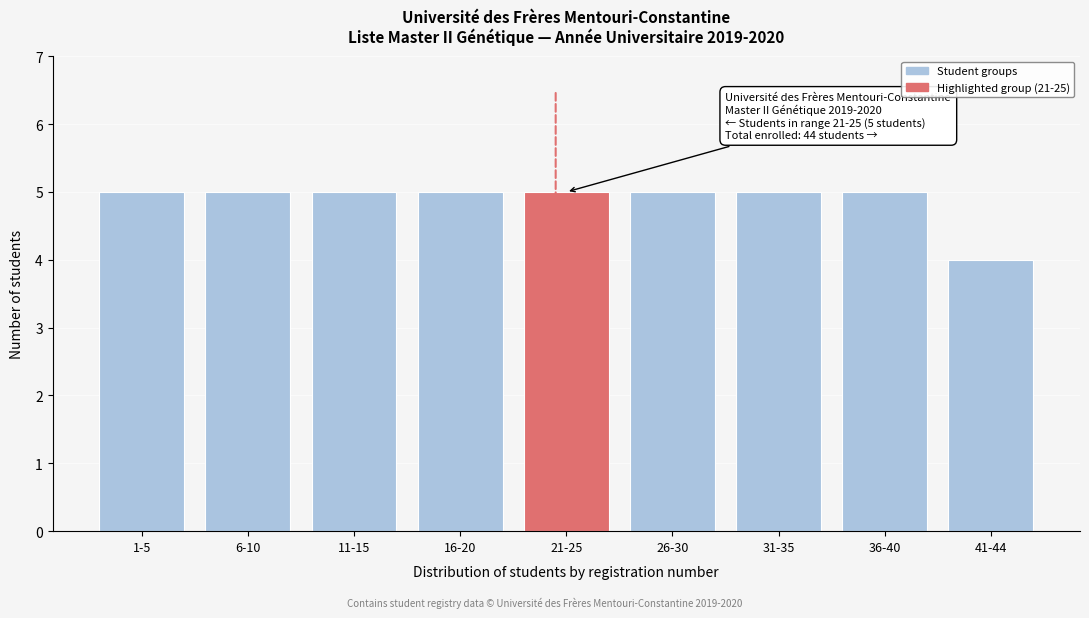

Reading left to right, transcribe all the data shown in this chart.

1-5=5	6-10=5	11-15=5	16-20=5	21-25=5	26-30=5	31-35=5	36-40=5	41-44=4